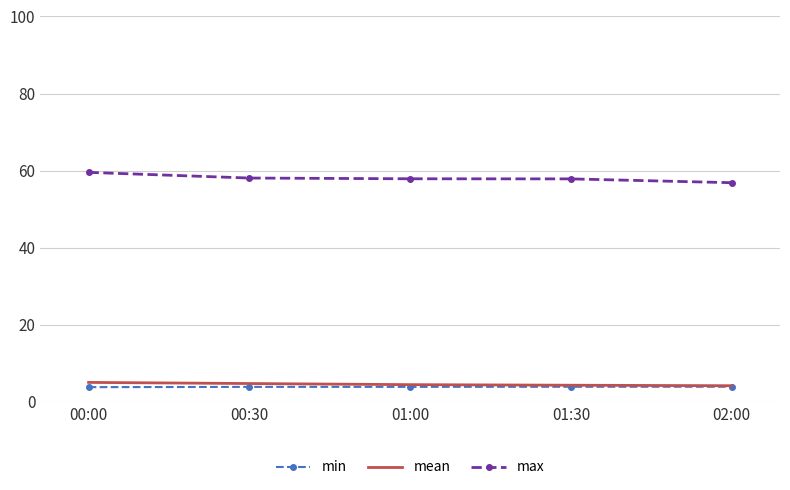

What is the spread (max minus min) of values at 01:00?

54.0